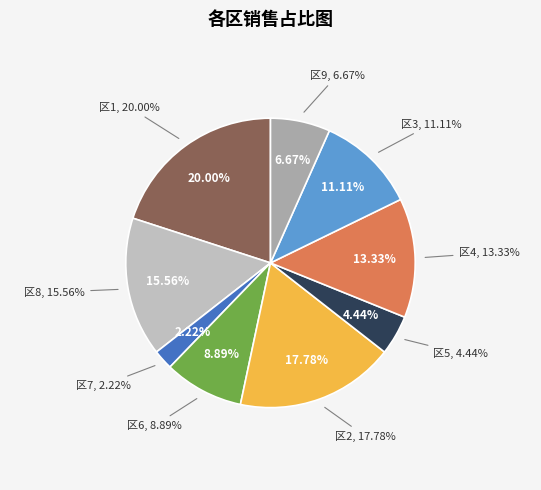

What is the ratio of the value at 3 to the value at 4?

0.8